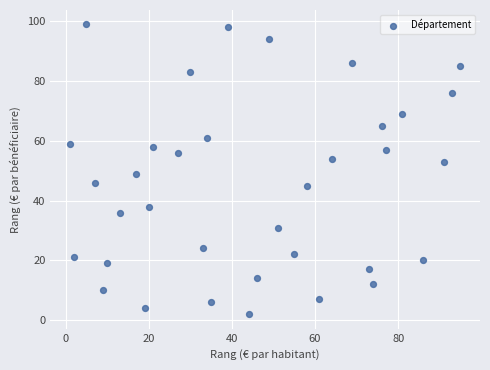

What is the range of Y values (max minus min)?

97